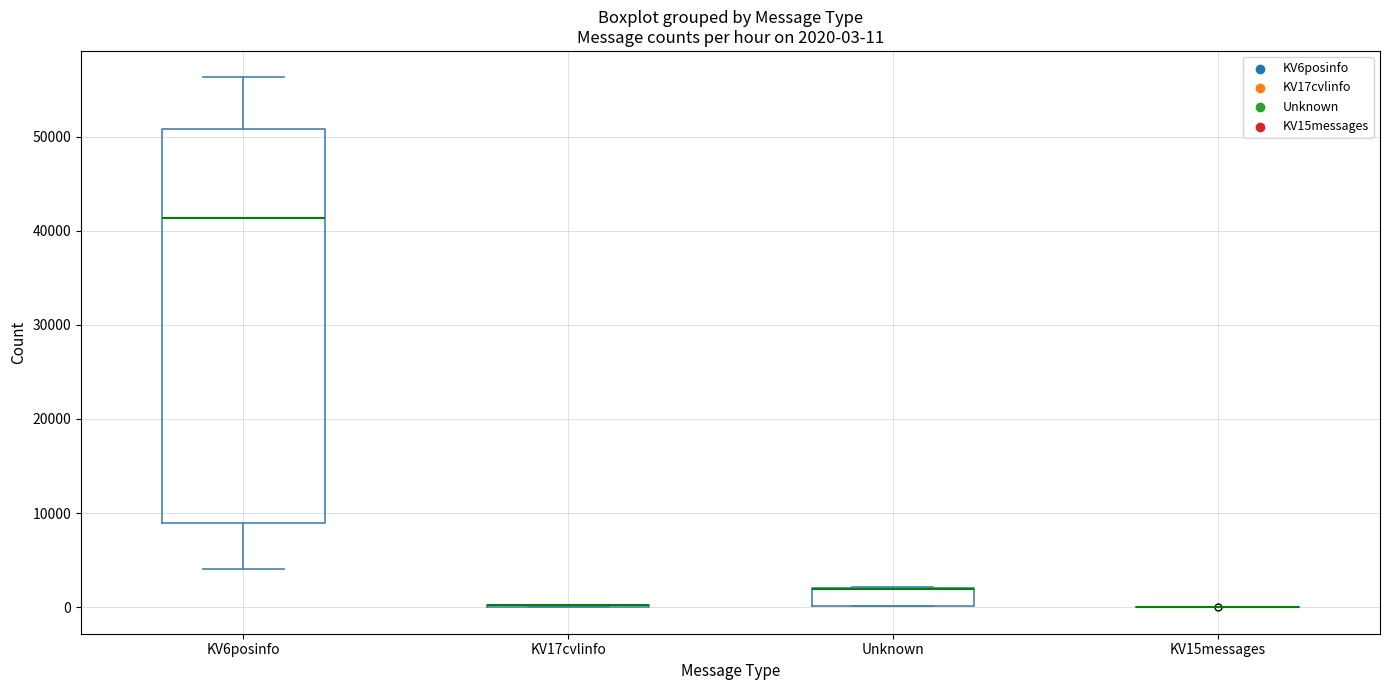

Comparing the boxes themselves (not the whiskers), which one is the tallest?

KV6posinfo